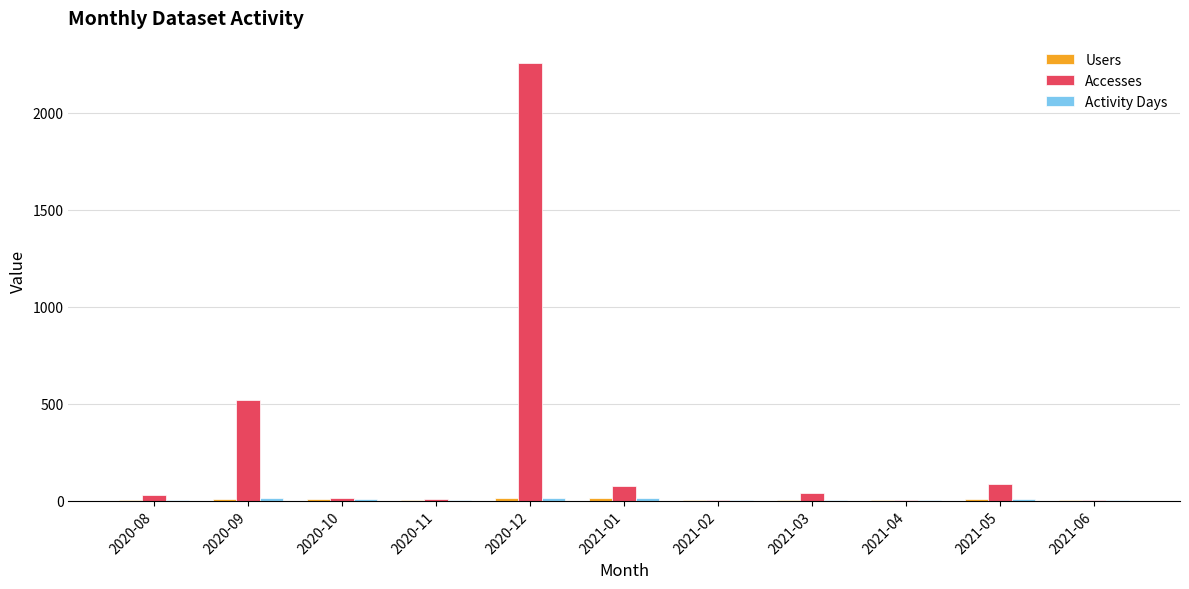

Where is Accesses nearest to the value 1130?

2020-09